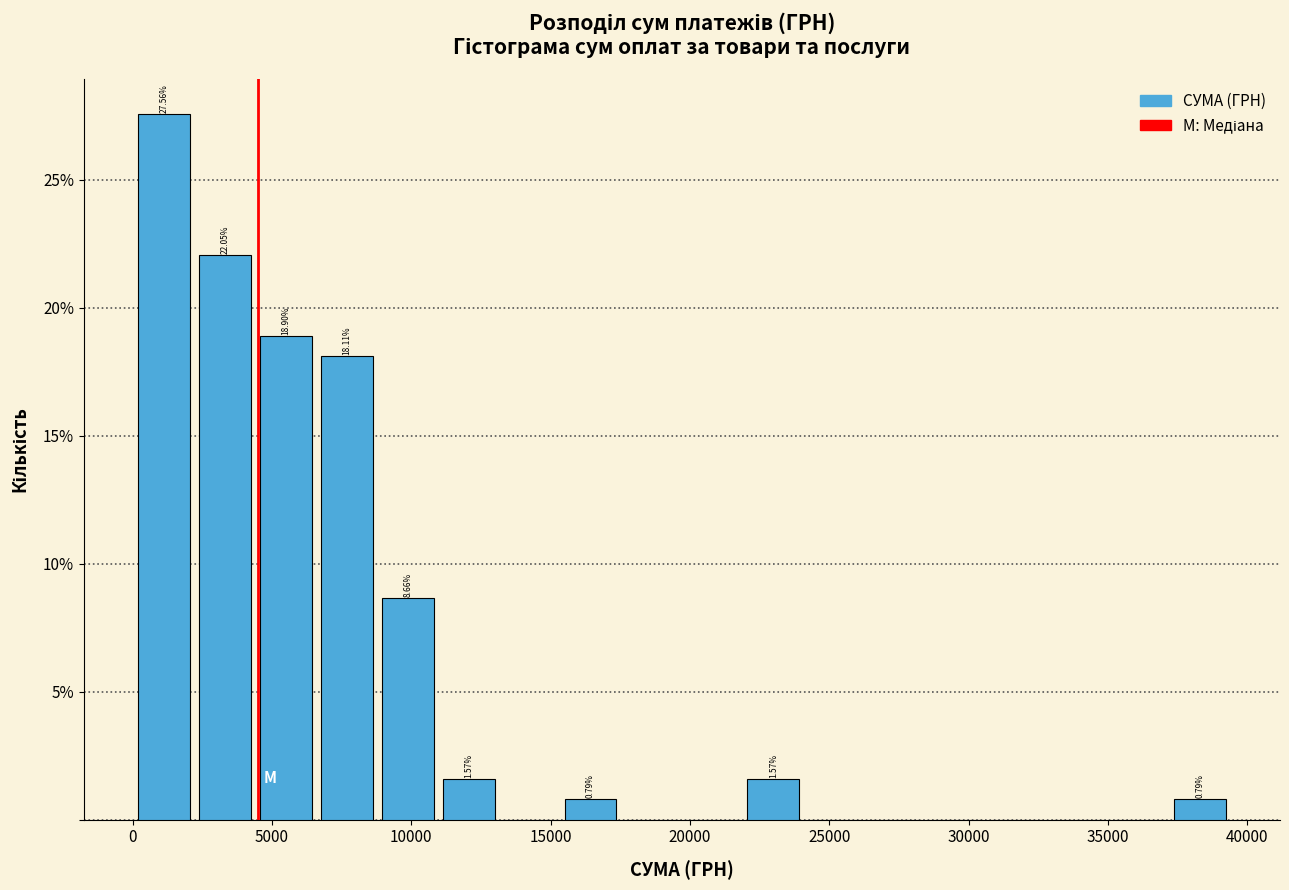

Over which range of the x-axis is the bar tallest?

0 to 2000